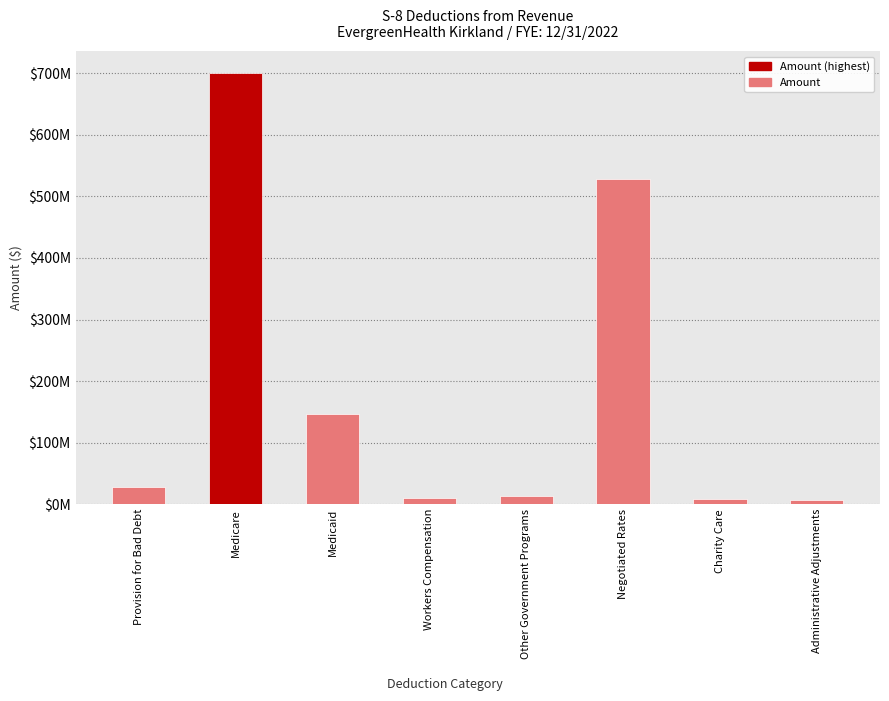

Approximately how many times larger is the value at Medicare compared to Medicaid?

4.8